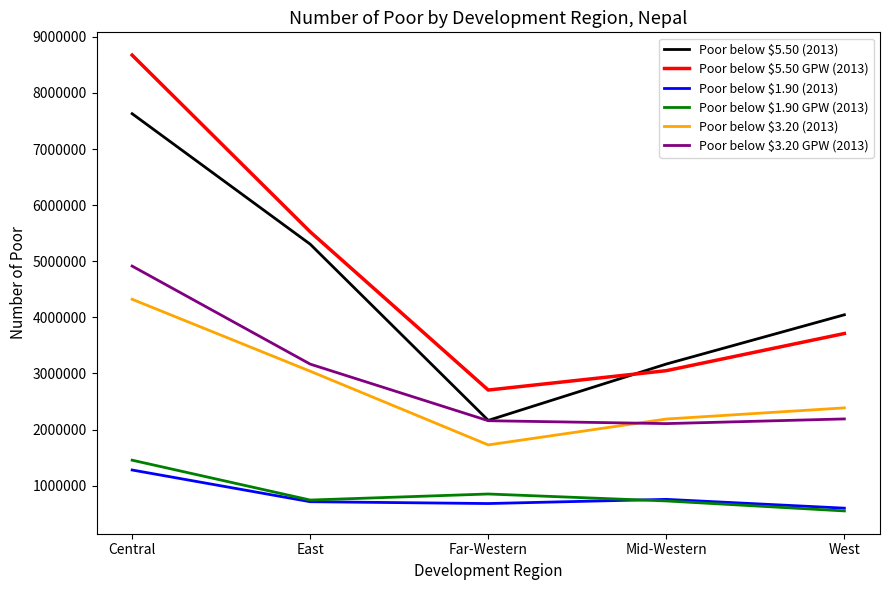

Read the Poor below $5.50 GPW (2013) value at East.

5524973.0